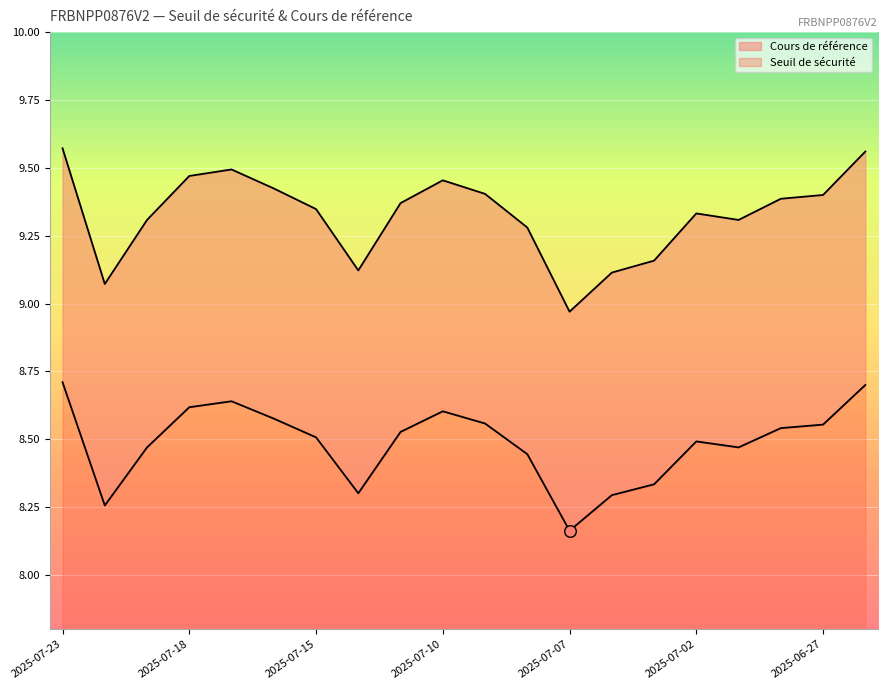

Which series has the widest spread of Y values?

Cours de référence